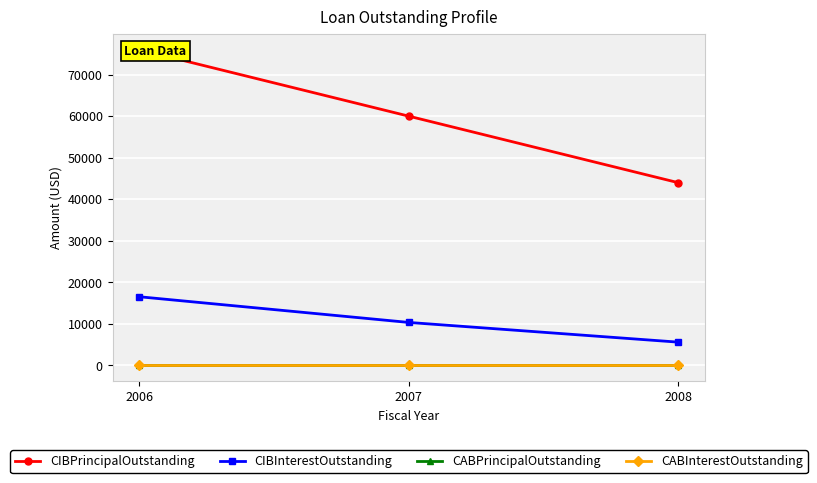

Reading right to left, list all the values displayed in this chart.

CIBPrincipalOutstanding: 44000.1	60000.1	76000.0
CIBInterestOutstanding: 5610.0	10350.0	16530.0
CABPrincipalOutstanding: 0.0	0.0	0.0
CABInterestOutstanding: 0.0	0.0	0.0